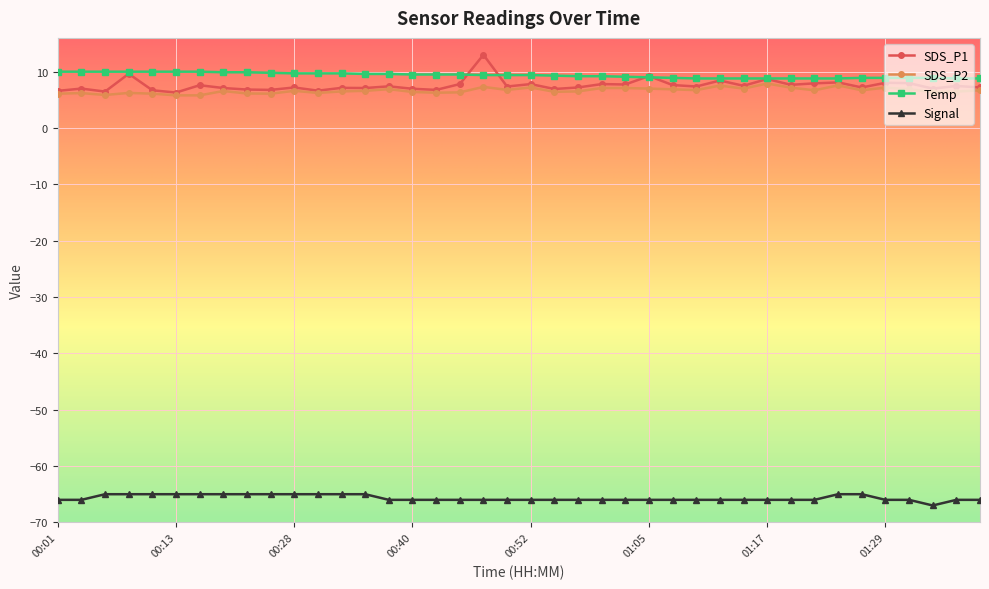

What is the value of the Signal point at the 38th from the left?

-67.0